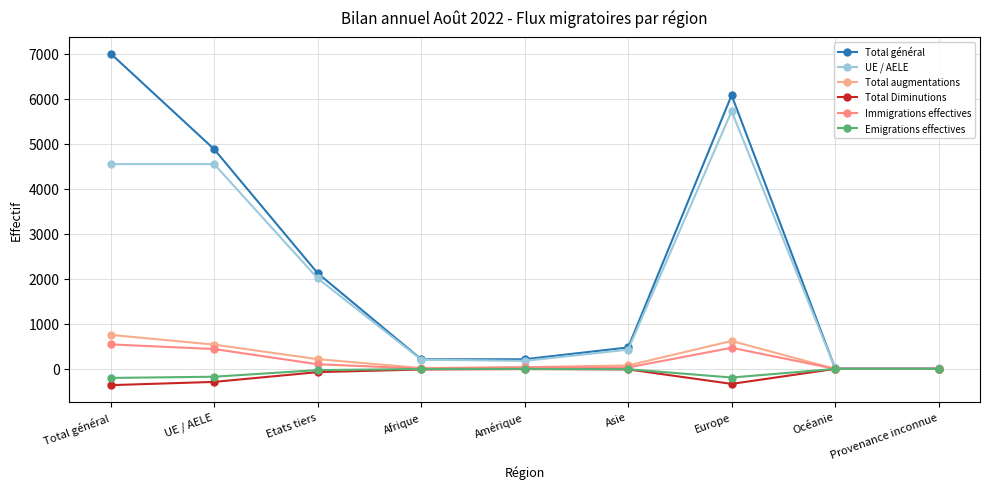

What is the sum of all Total général values?

21009